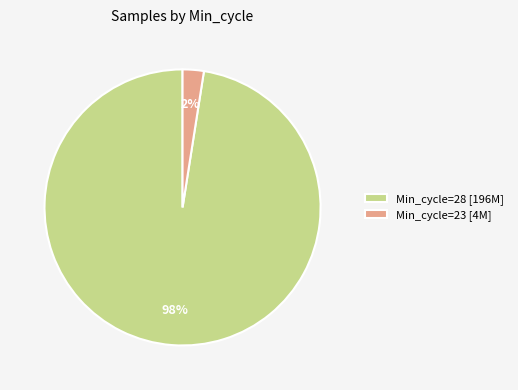

The Min_cycle=28 [196M] slice represents 98% of the pie. True or false?

True